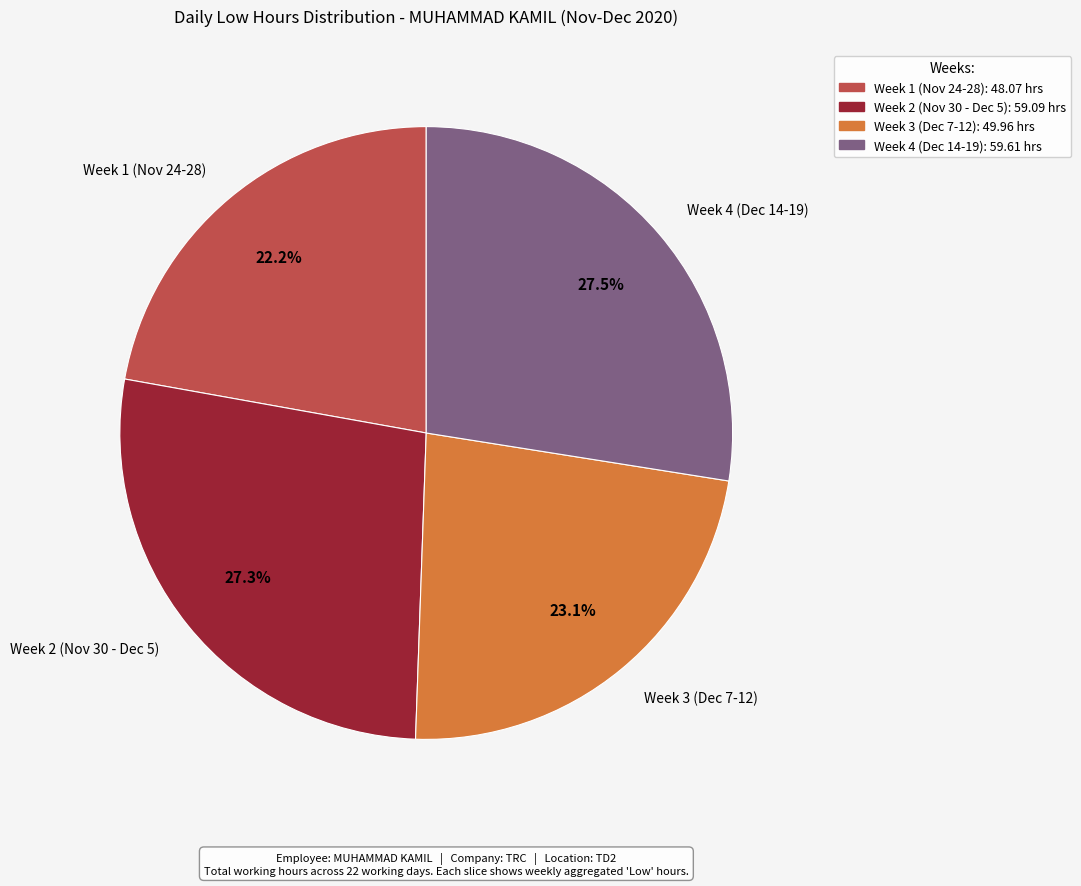

To the nearest percent, what is the average slice percentage?

25%